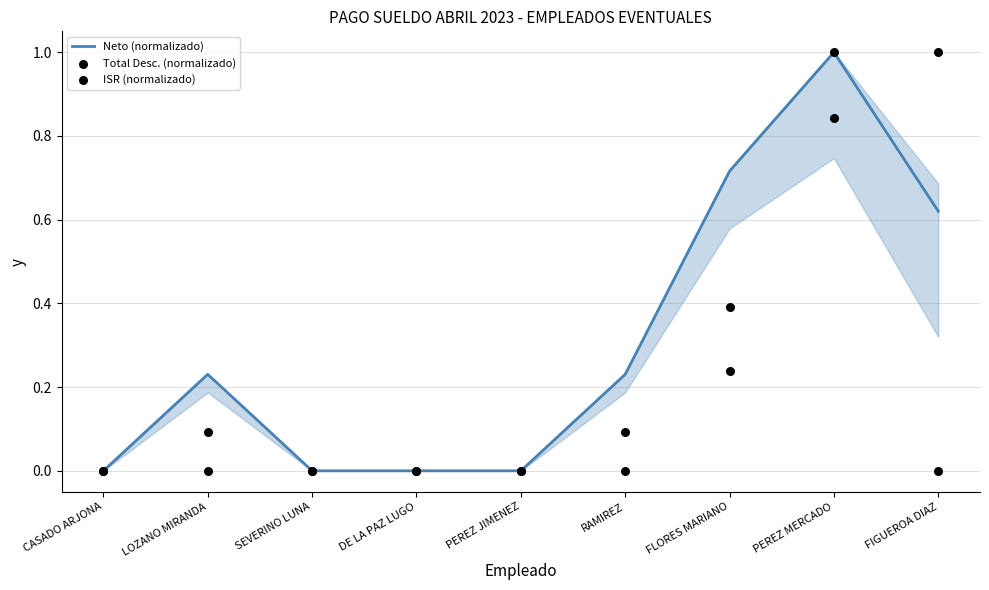

Which series contains the lowest Y value?

Neto (normalizado)